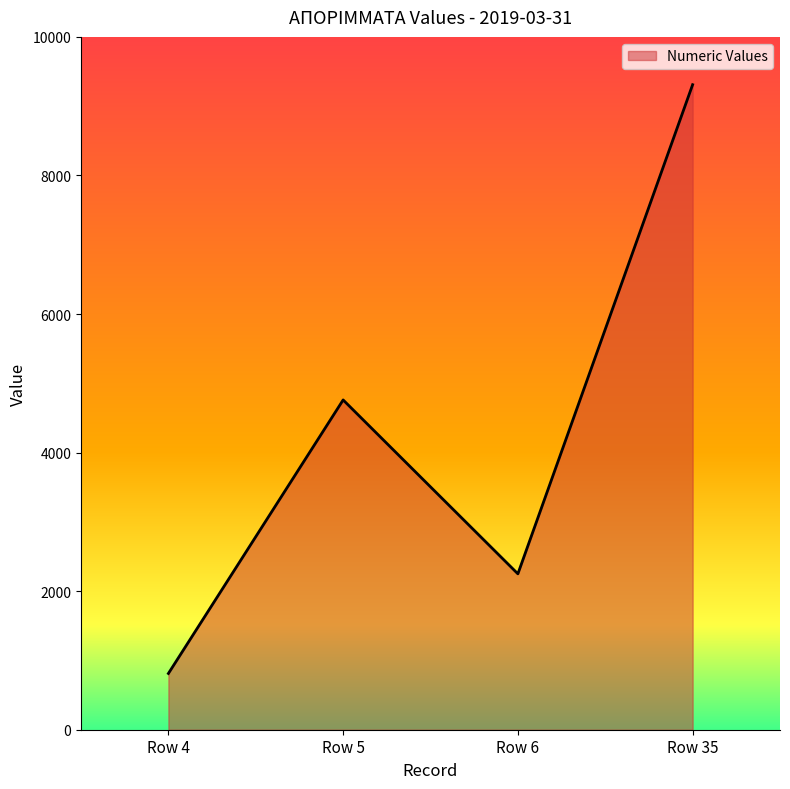

Count the values in the range 2250 to 9310.

3